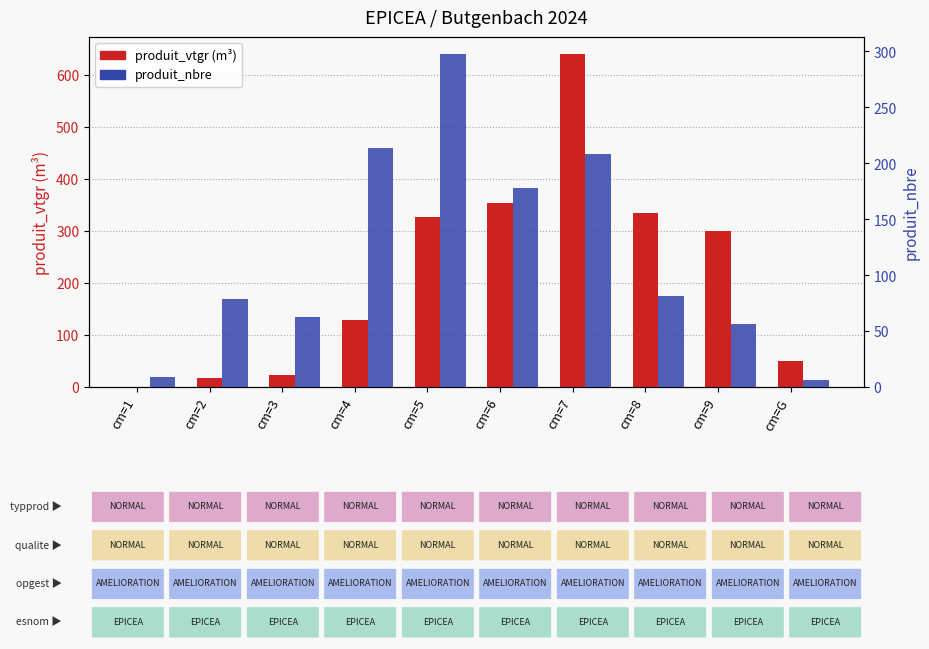

What is the label of the 2nd bar from the left?

cm=2